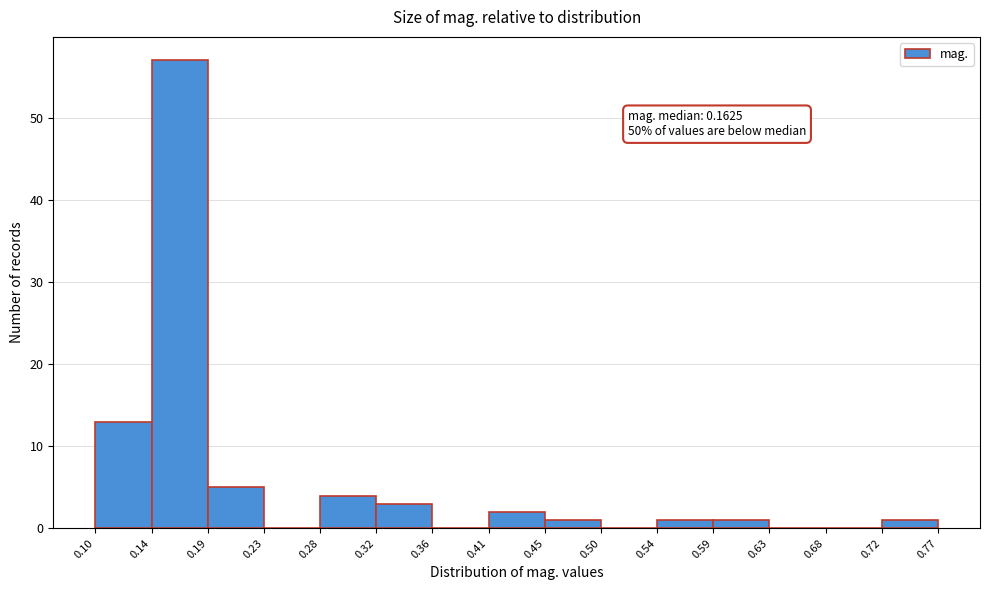

Which range on the x-axis has the tallest bar?

0.14 to 0.19